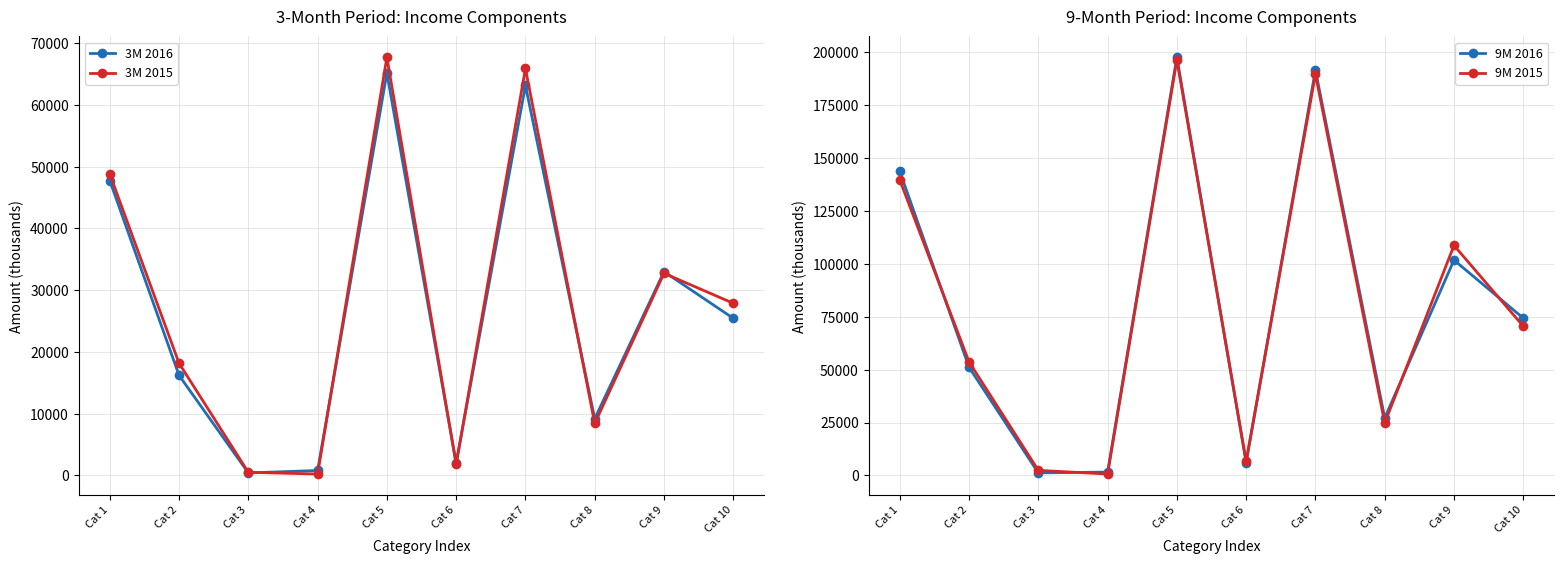

What is the average value of the 9M 2015 series?

79333